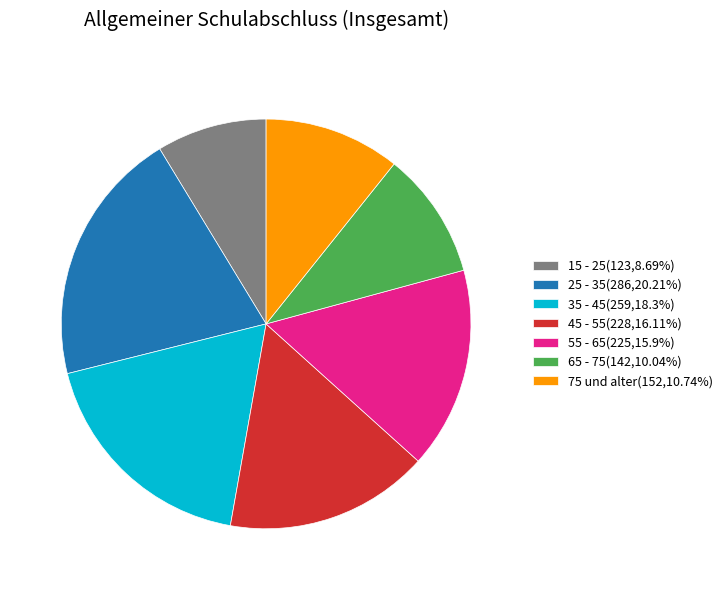

Which category has the smallest portion of the pie?

15 - 25